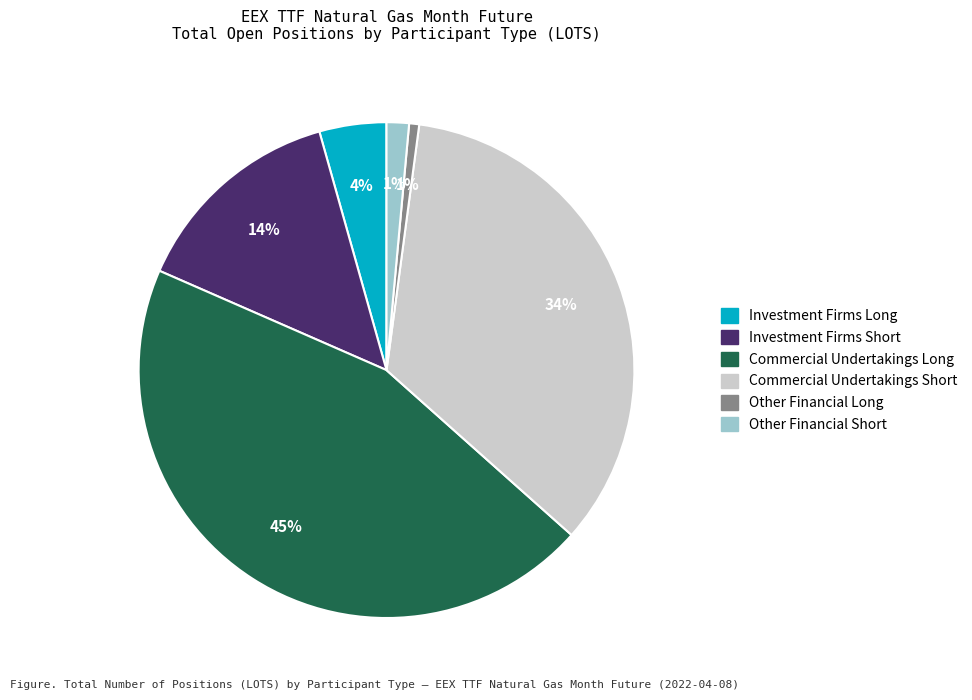

To the nearest percent, what is the average slice percentage?

17%